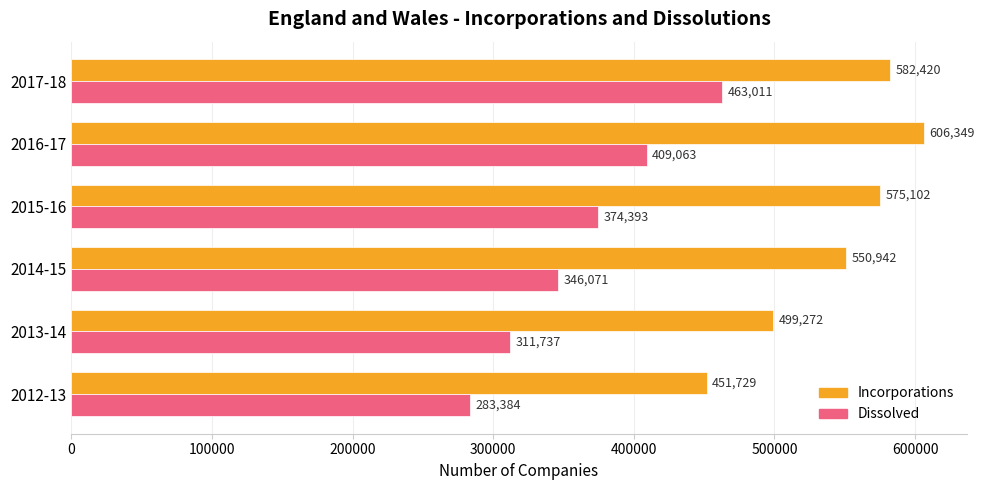

Is it true that Dissolved equals 422251 at 2012-13?

False